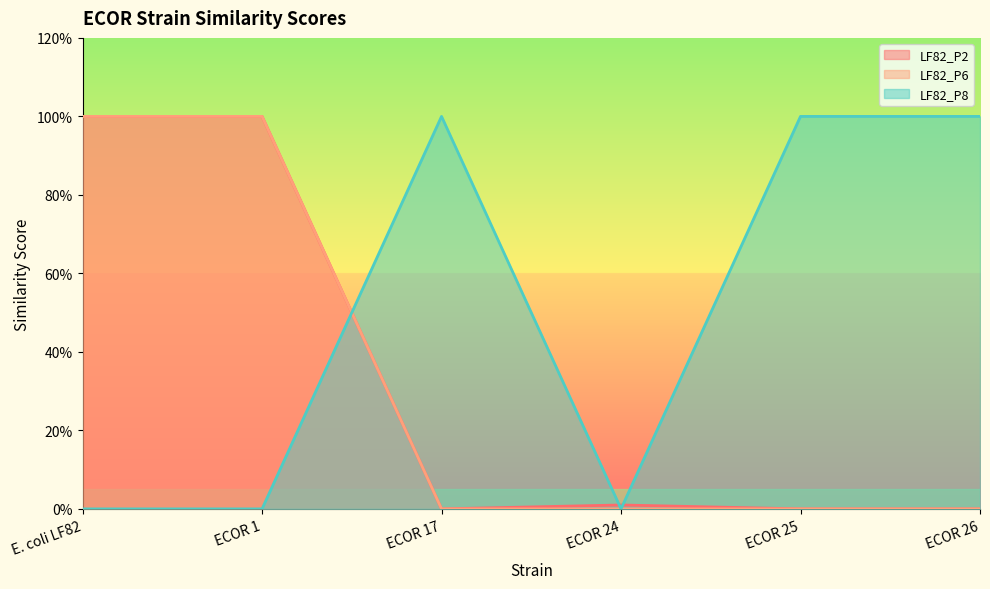

Where is LF82_P2 nearest to the value 0?

ECOR 17